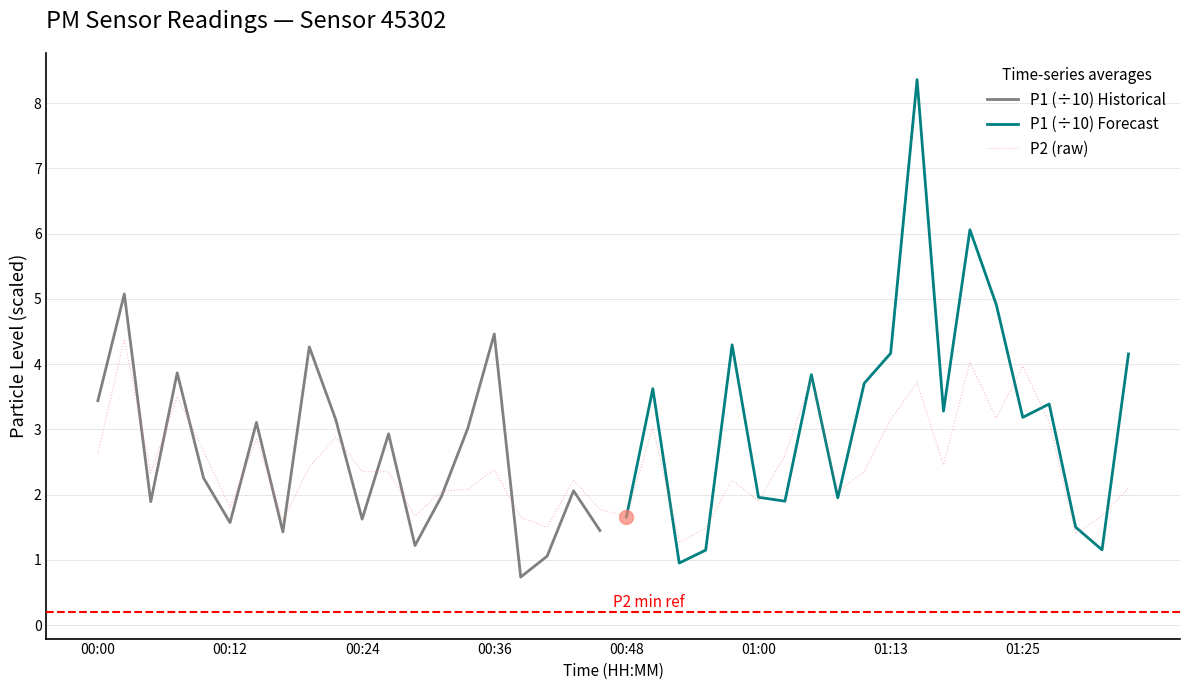

What is the lowest value of the P2 (raw) series?

1.3